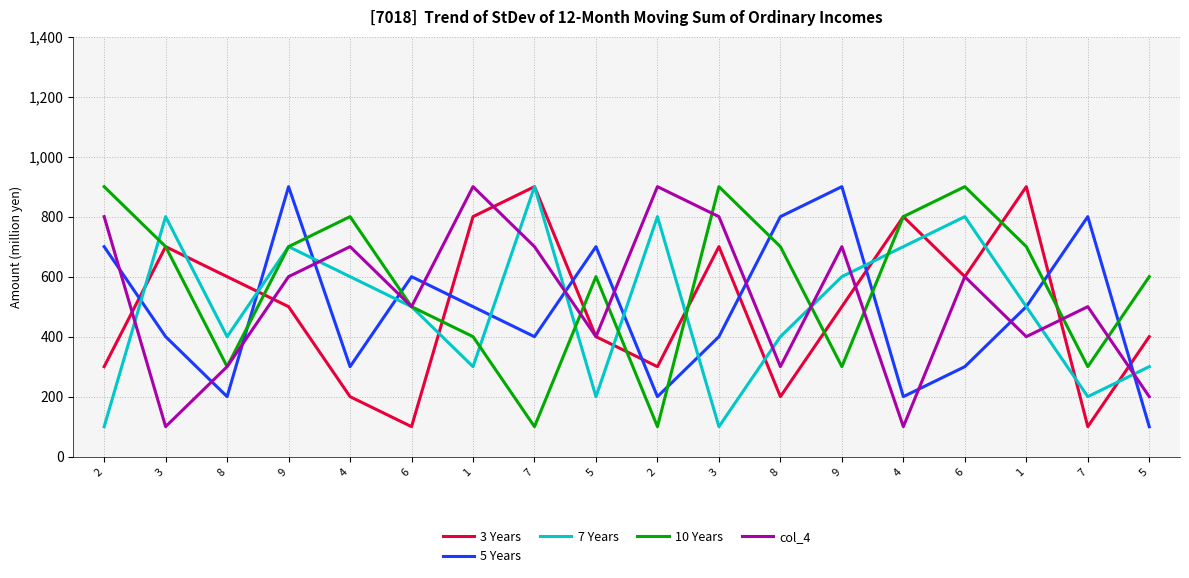

Which has a higher value, 4 or 6?

4